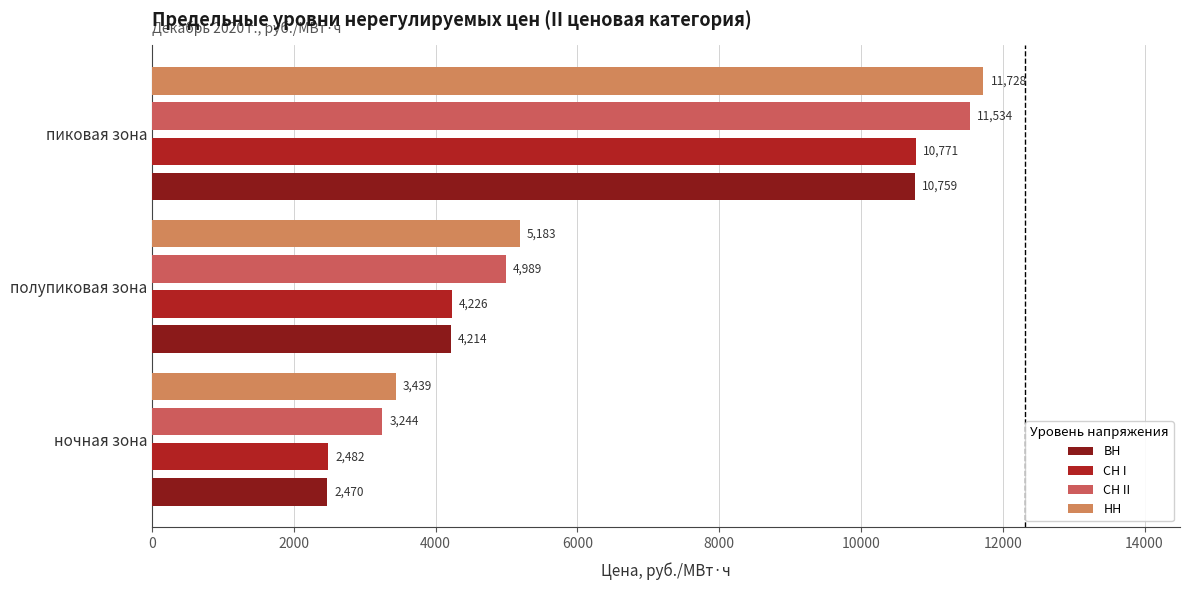

What is the difference between the second highest and minimum values in the ВН series?

1744.3